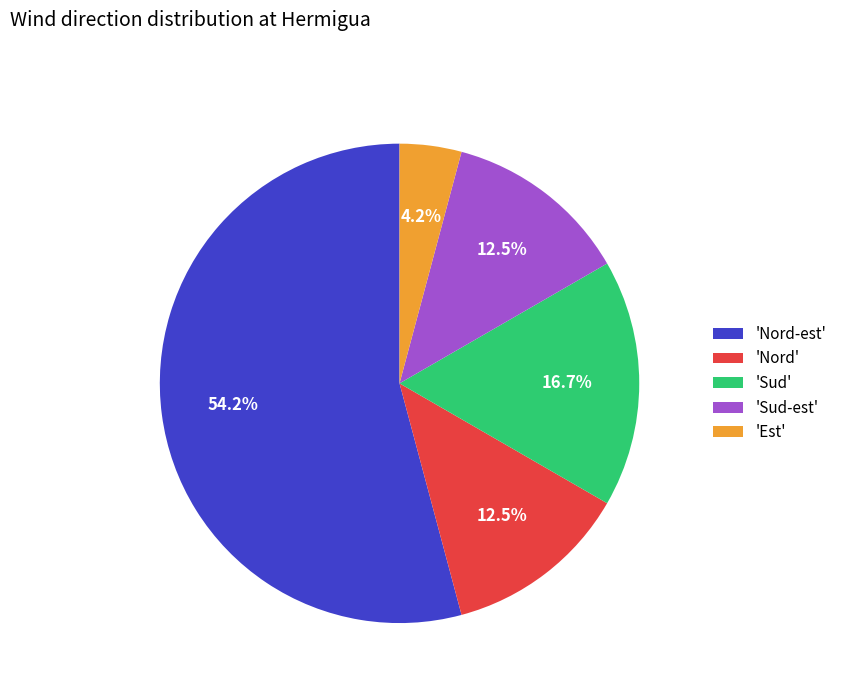

To the nearest percent, what is the average slice percentage?

20%